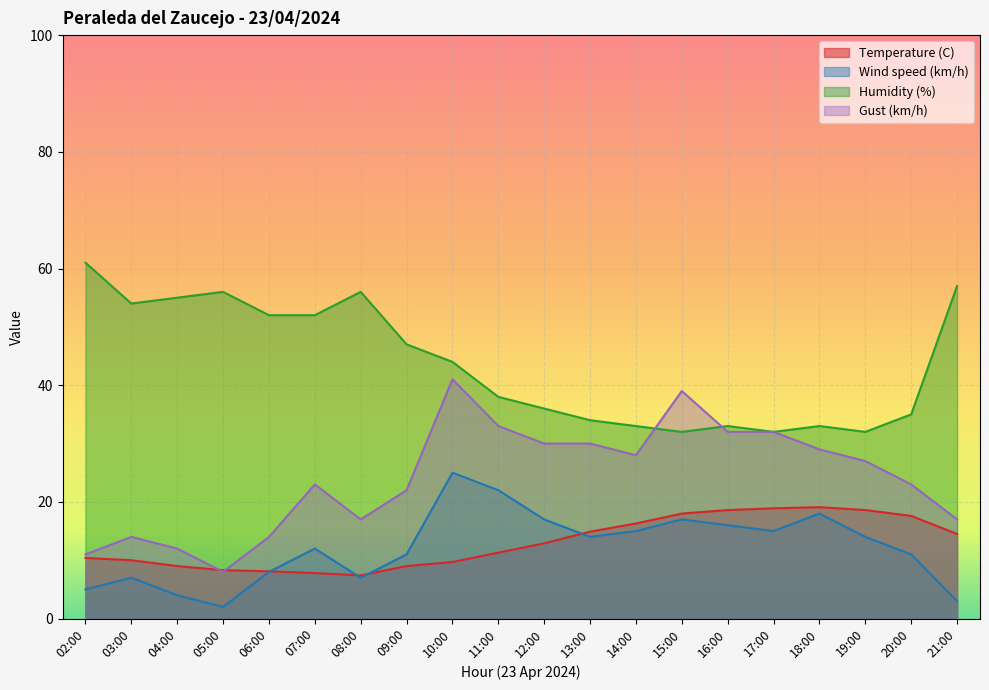

What is the sum of all Gust (km/h) values?

482.0